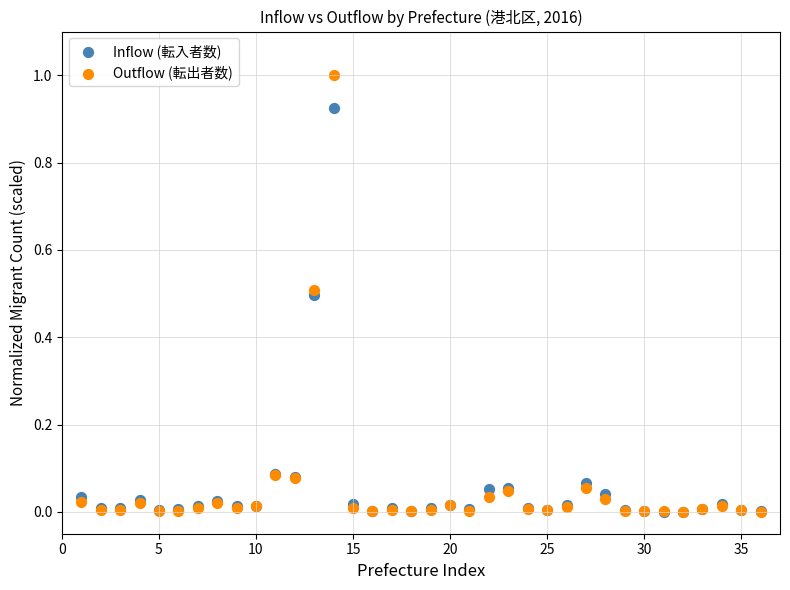

What are all the series names shown in the legend?

Inflow (転入者数), Outflow (転出者数)